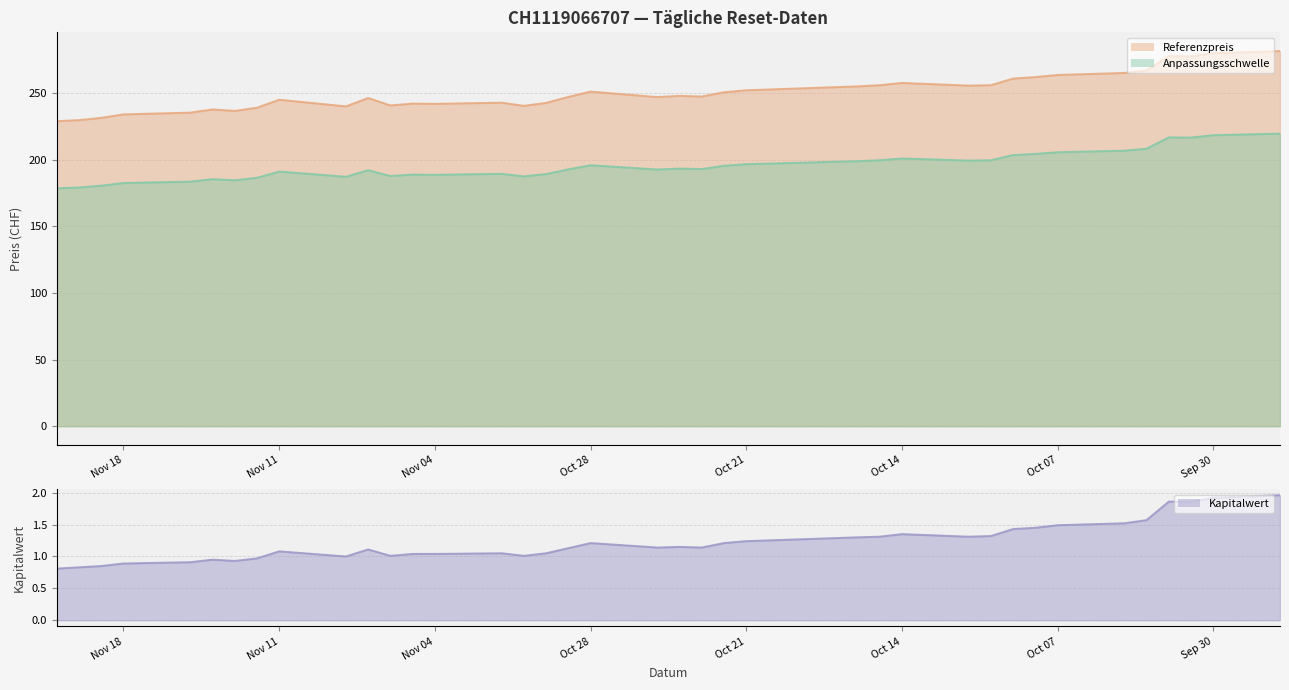

Is it true that Anpassungsschwelle equals 57.5 at 2024-10-03?

False